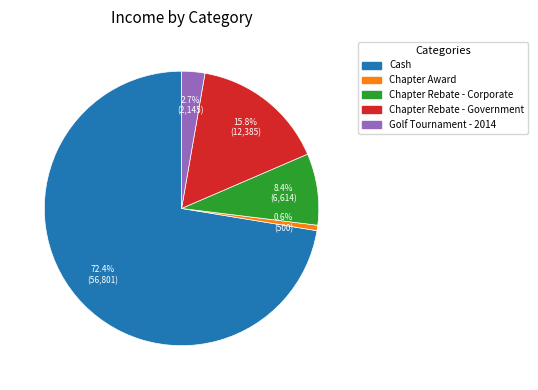

Does Golf Tournament - 2014 represent more than half of the total?

No